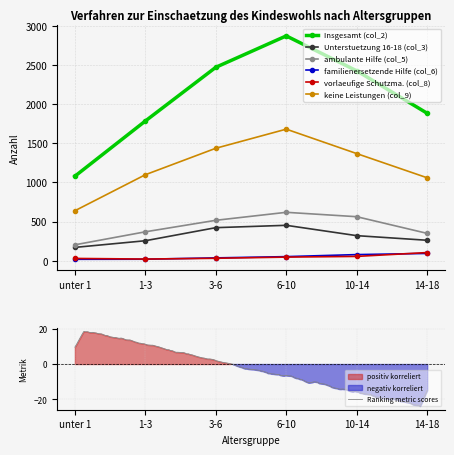

What is the value of the vorlaeufige Schutzma. (col_8) point at the 5th from the left?

56